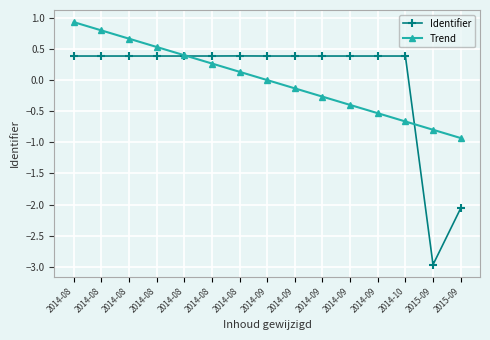

How many lines are shown in the chart?

2